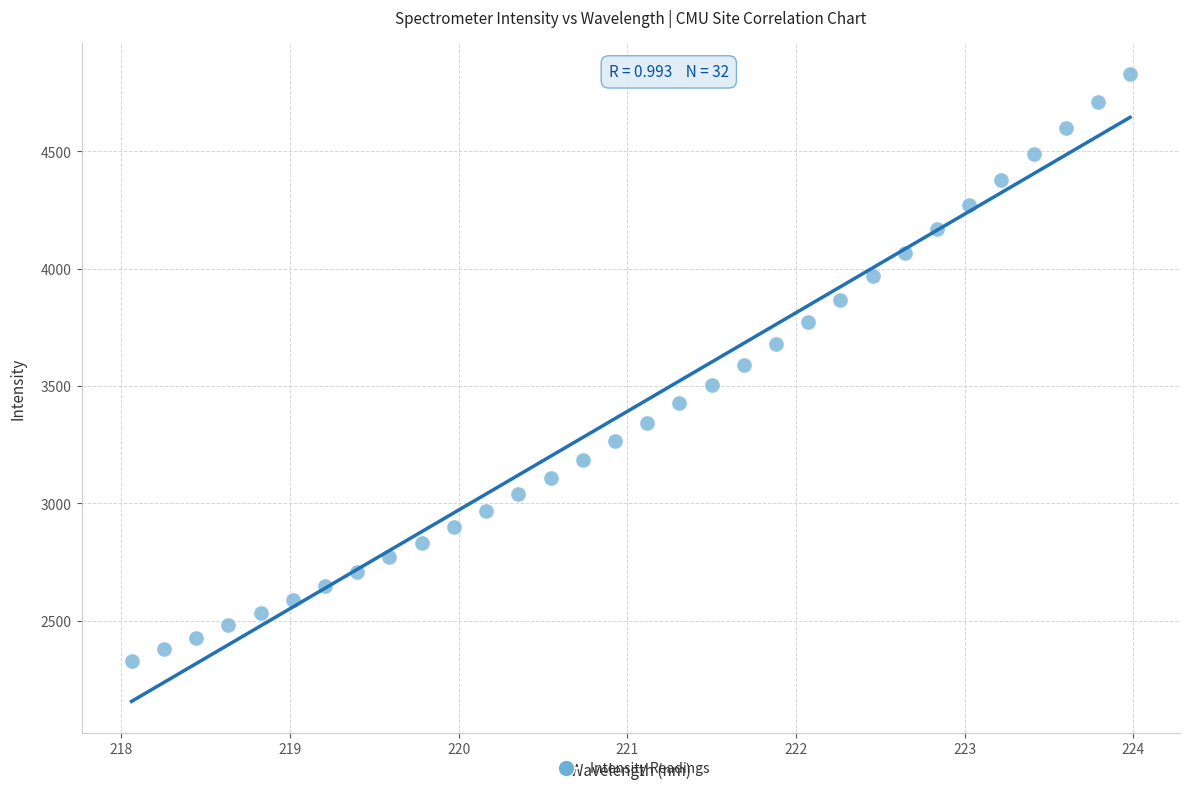

What is the range of X values (max minus min)?

5.9